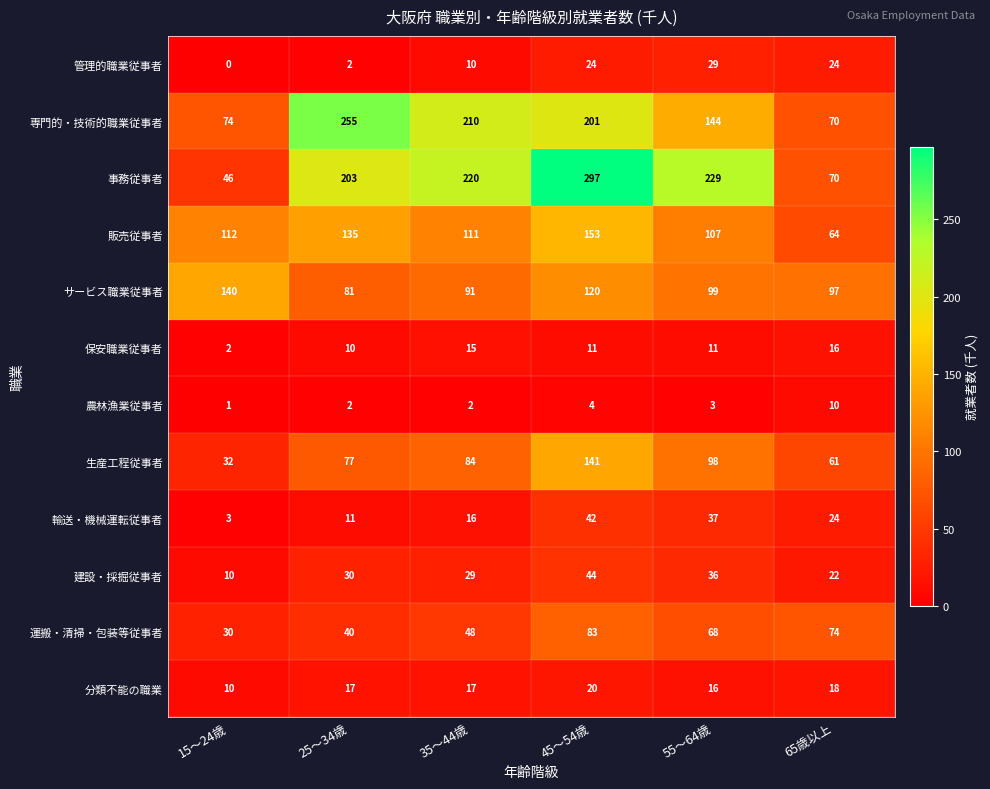

What is the spread (max minus min) of values at 15～24歳?

140